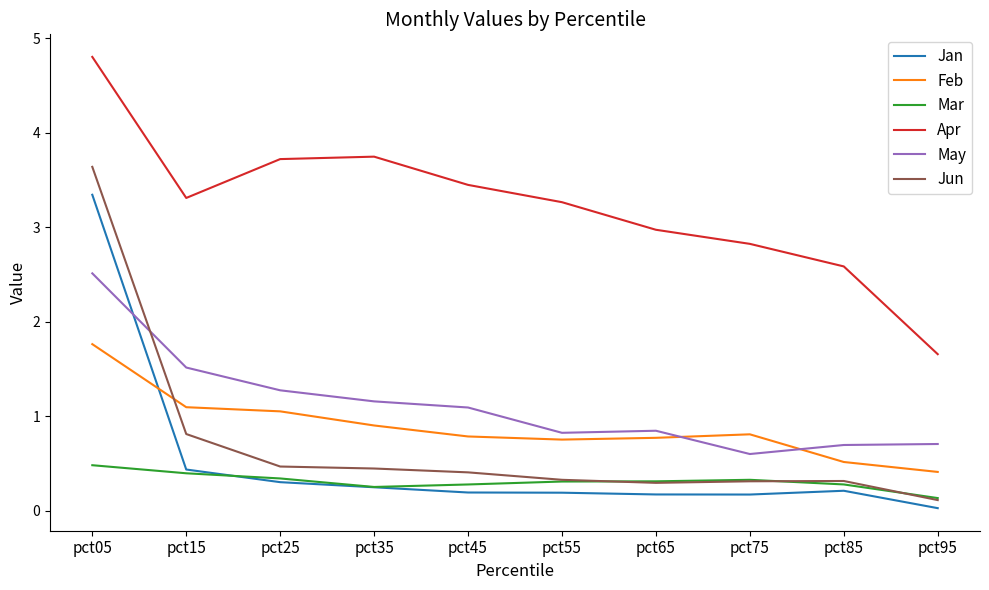

At which label does Jan reach its minimum?

pct95